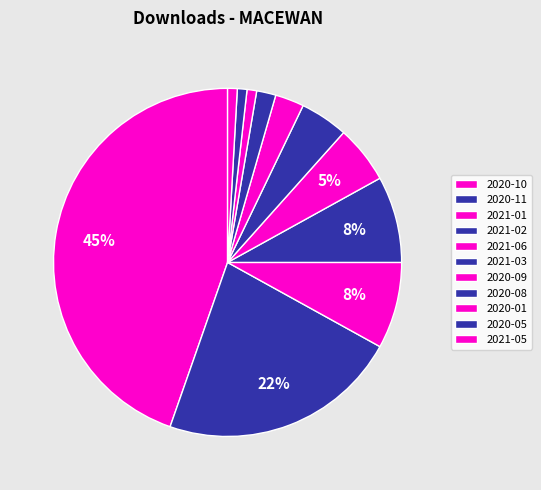

To the nearest percent, what is the average slice percentage?

9%